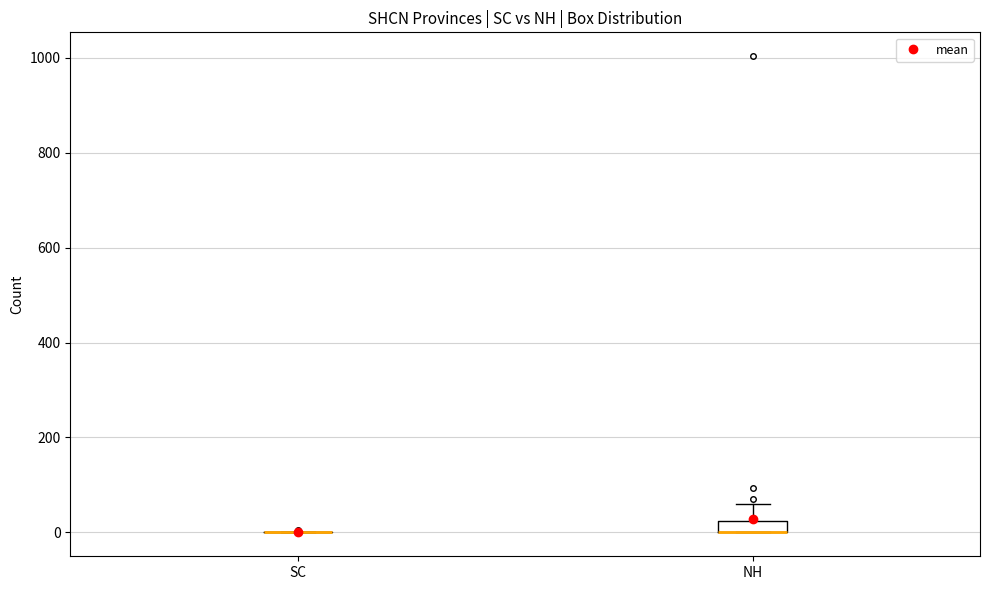

Comparing the boxes themselves (not the whiskers), which one is the tallest?

NH